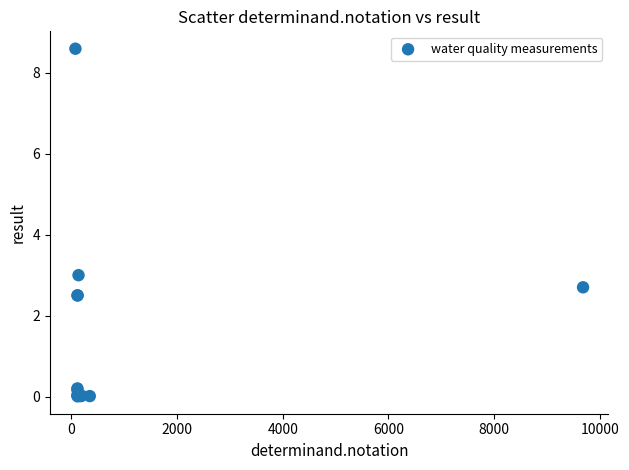

What Y value in the scatter plot is closest to 4?

3.0